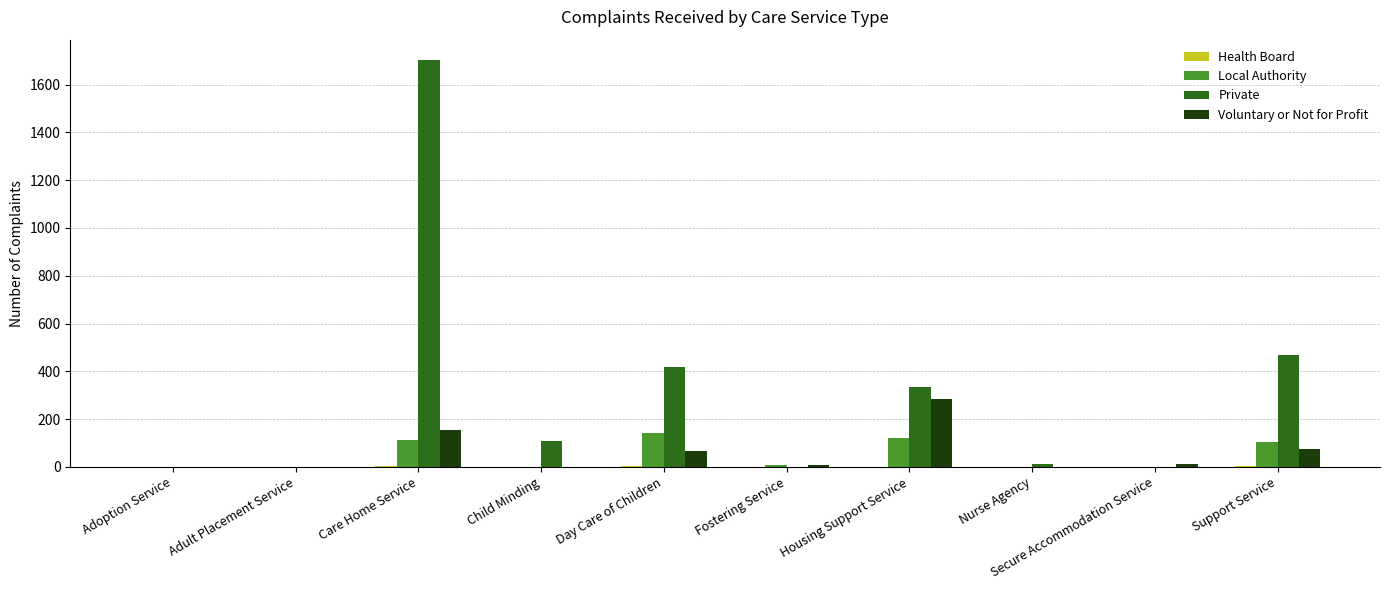

Does the chart contain stacked bars?

No